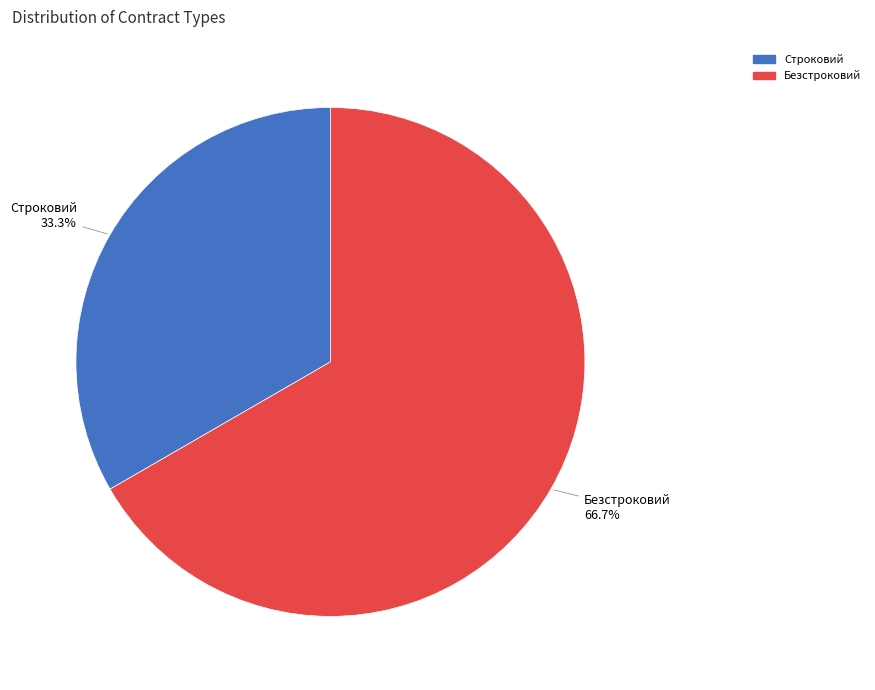

What percentage is the Безстроковий slice, to the nearest percent?

67%